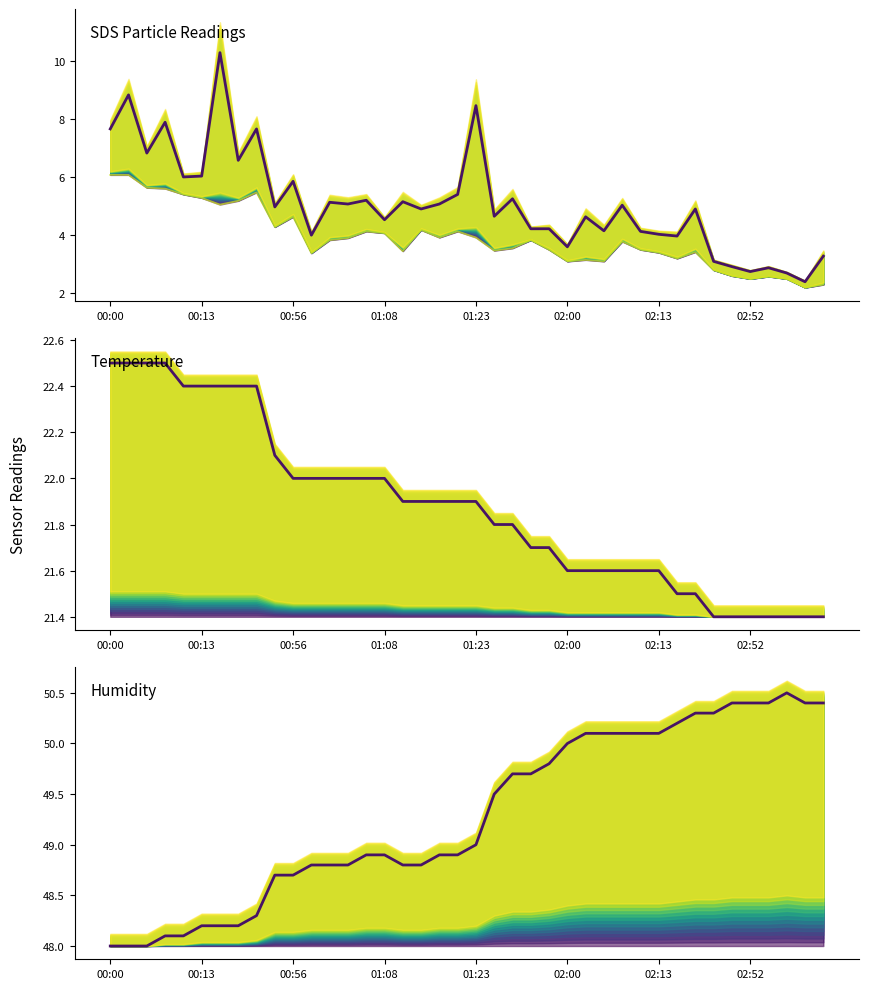

True or false: Humidity line and SDS_P1 line cross at least once.

False